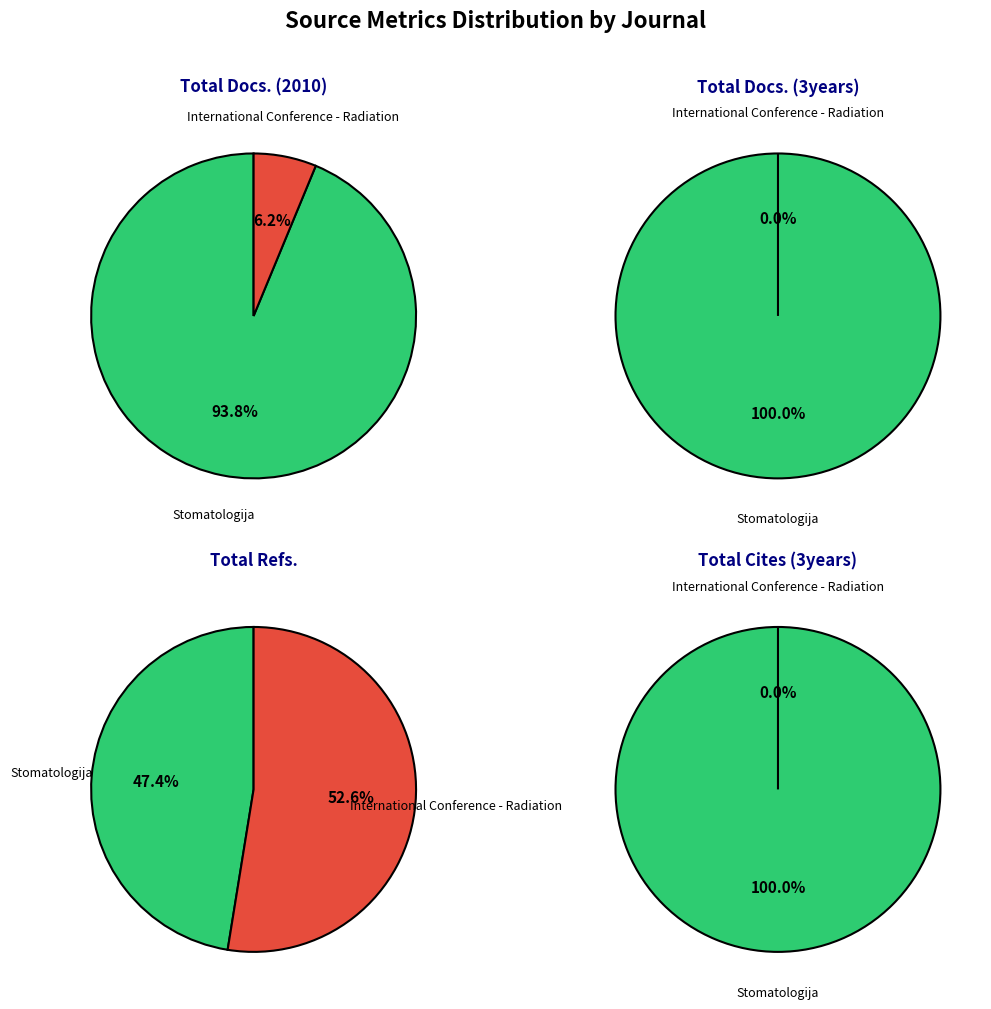

What is the largest slice in the pie chart?

Stomatologija